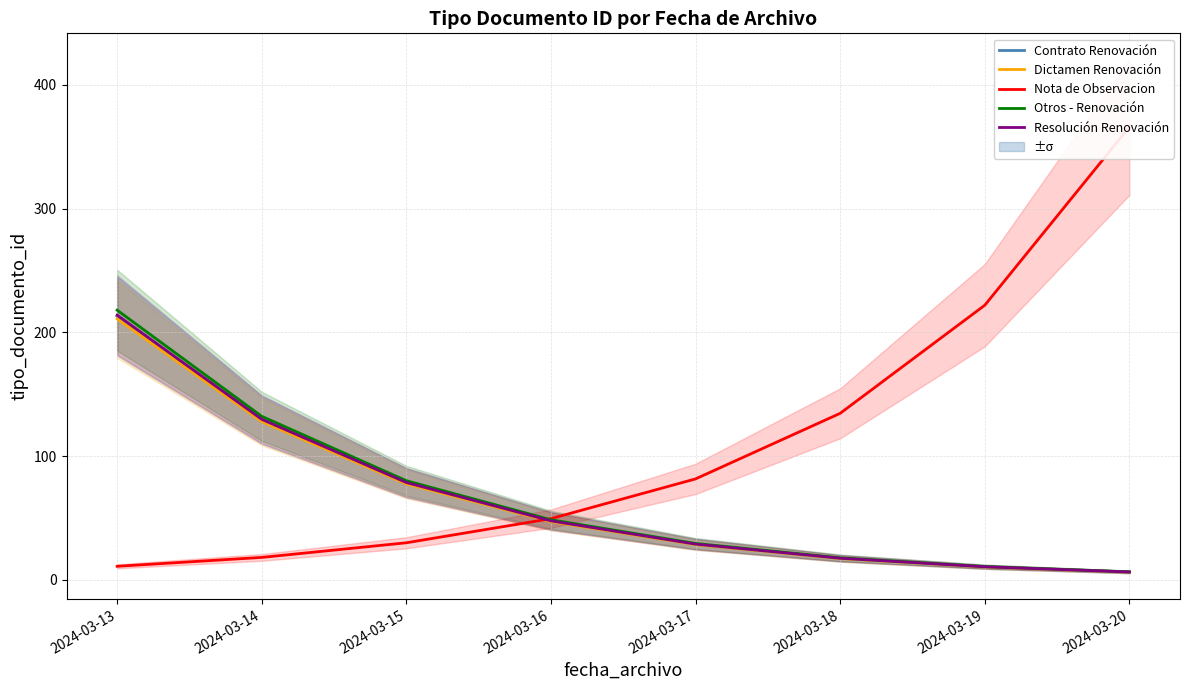

What is the difference between the maximum and minimum values in the Resolución Renovación series?

207.5